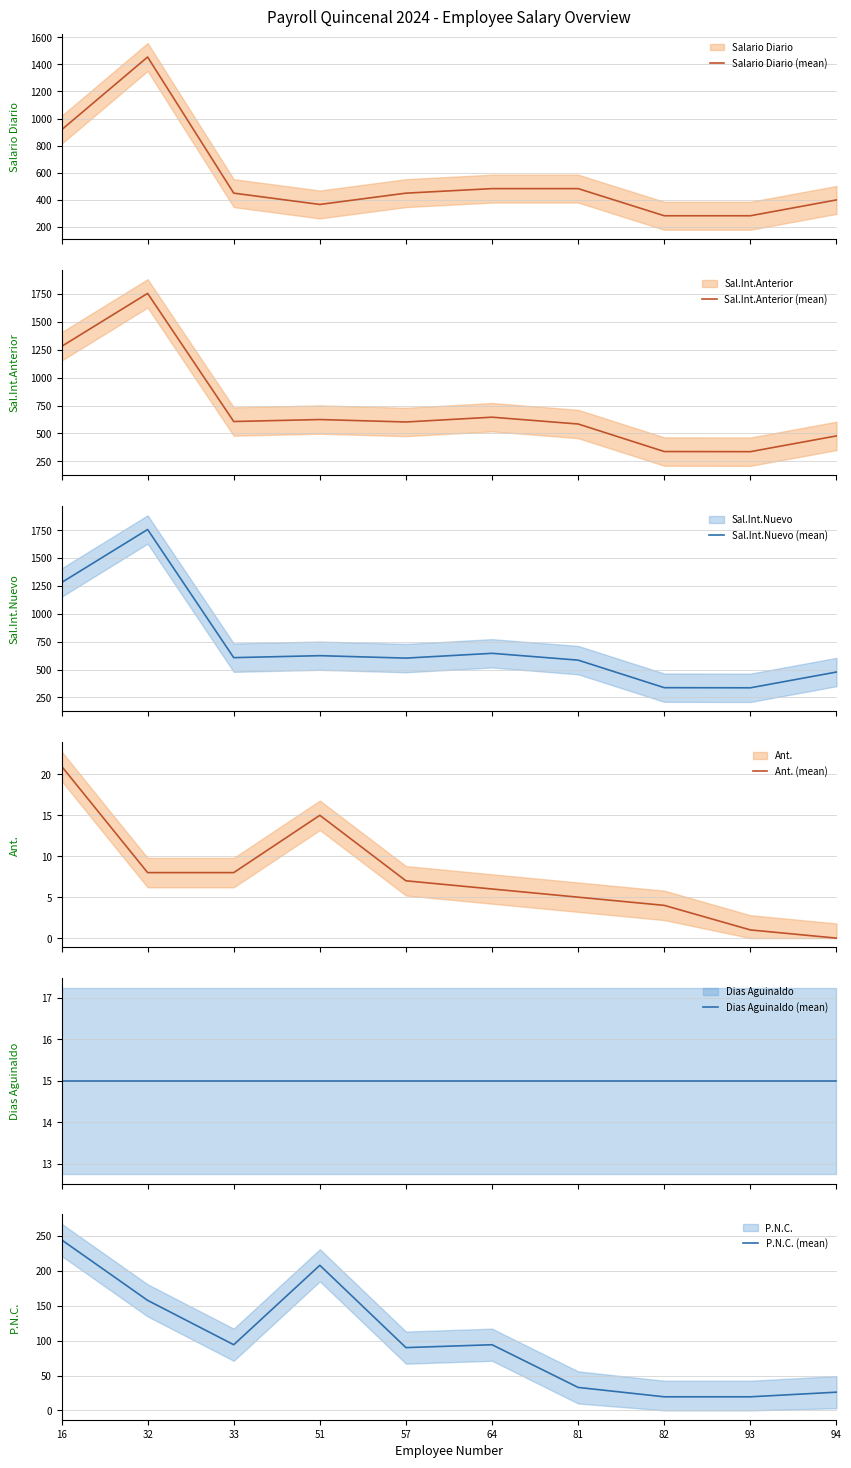

Which series changed the most between 16 and 32?

Salario Diario (mean)